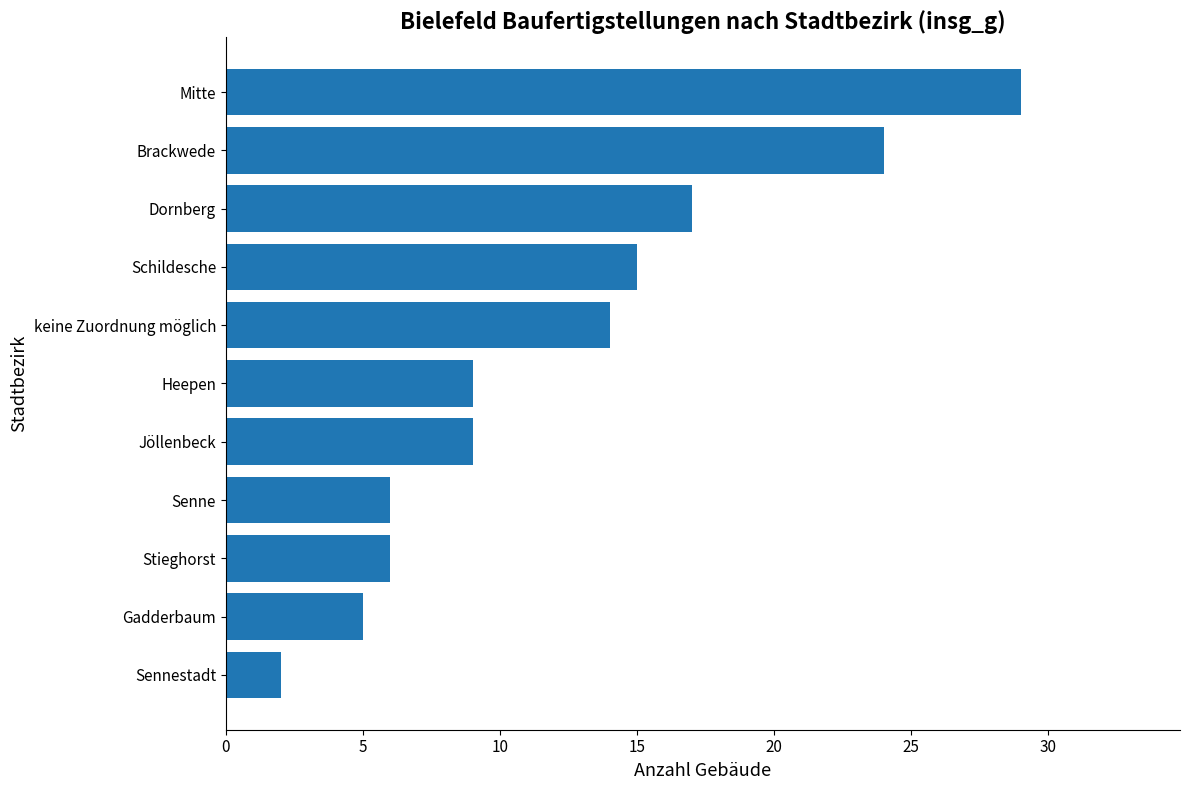

What is the sum of all values?

136